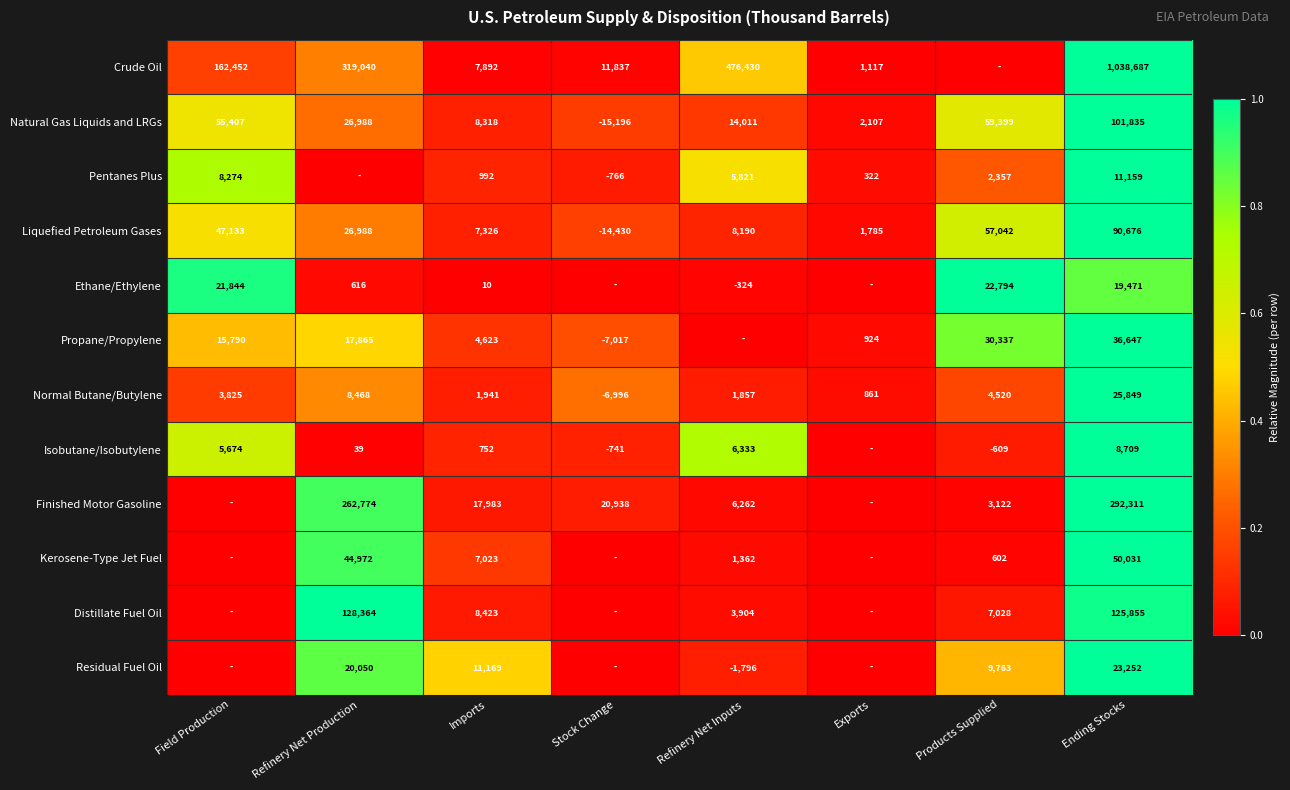

Read the Normal Butane/Butylene value at Refinery Net Production, to the nearest 100.

8500